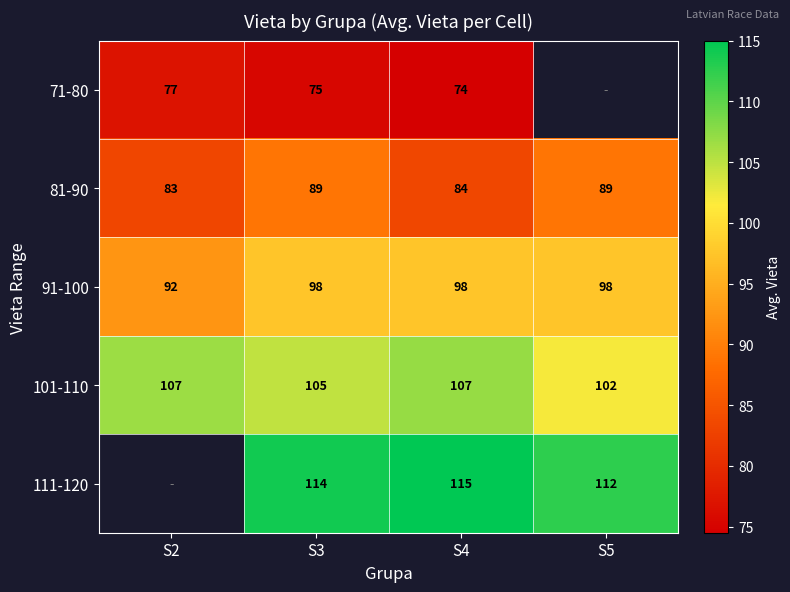

What is the total value across all series at S3?

481